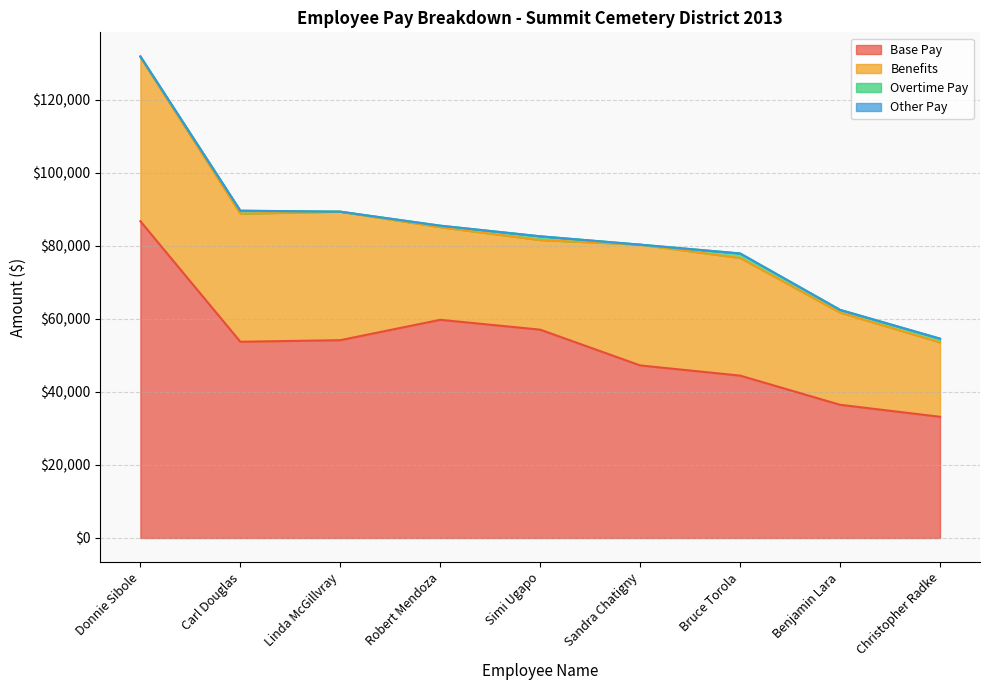

What position from the right is Carl Douglas?

8